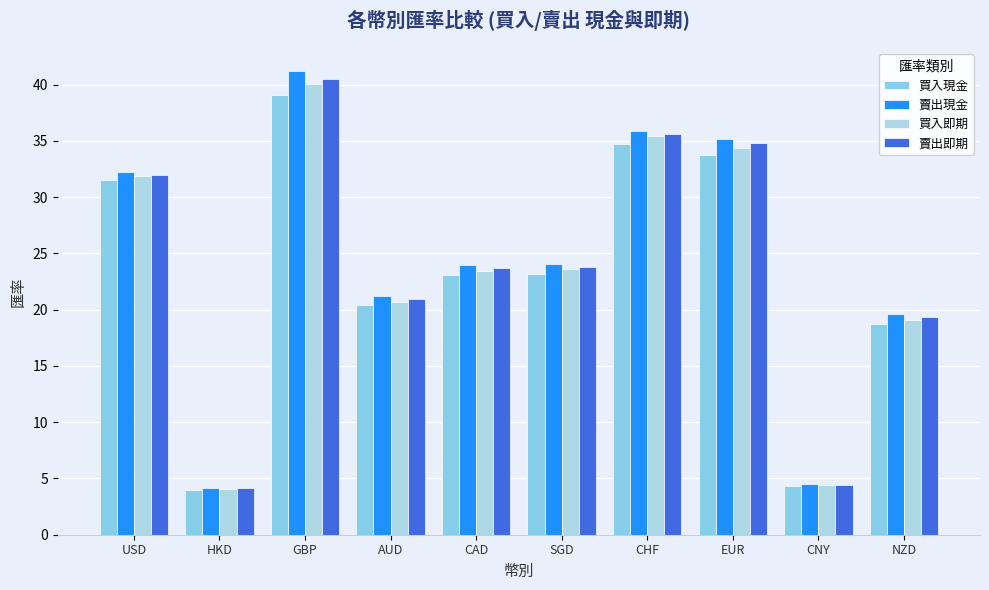

What is the sum of all 賣出現金 values?

241.9